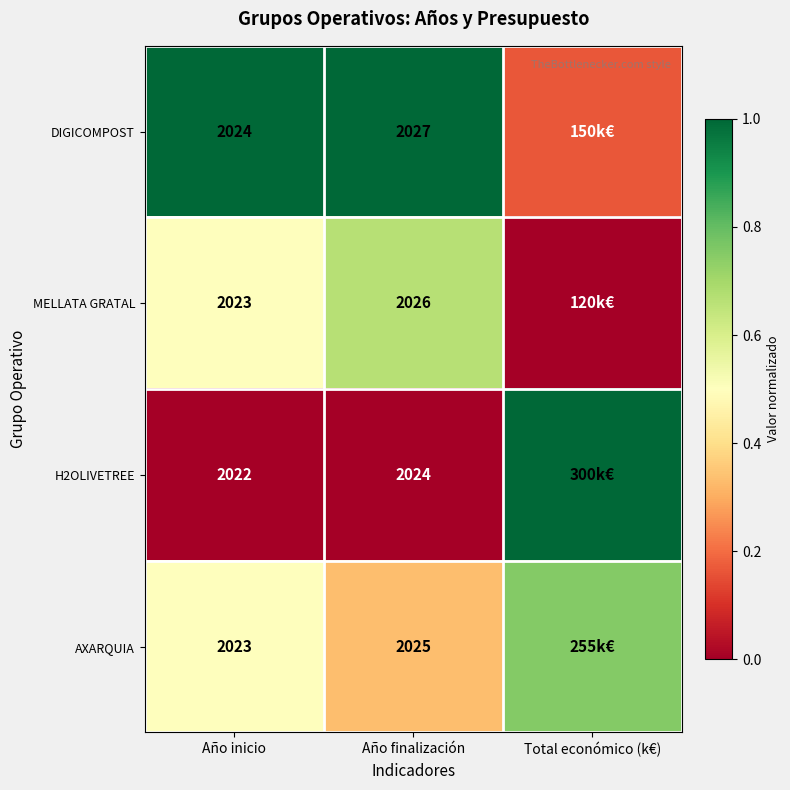

Is the value of H2OLIVETREE at Año inicio greater than the value of MELLATA GRATAL at Año finalización?

No